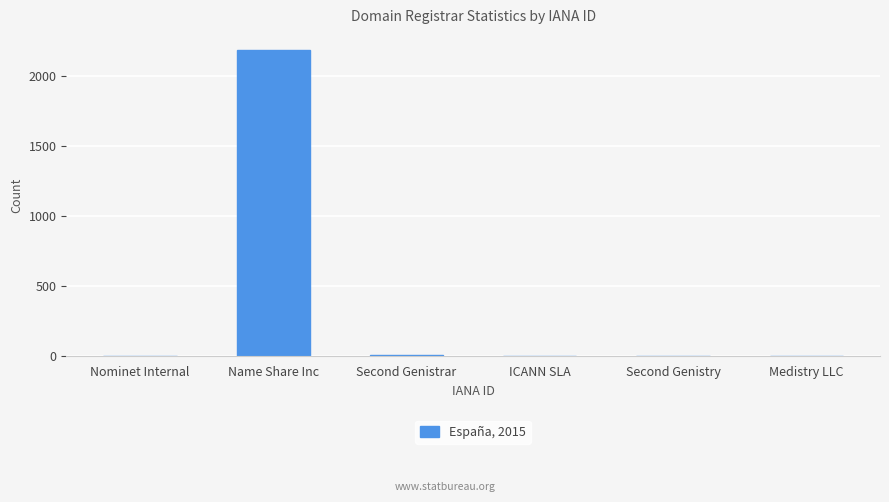

What is the difference between the values at Nominet Internal and Name Share Inc?

2185